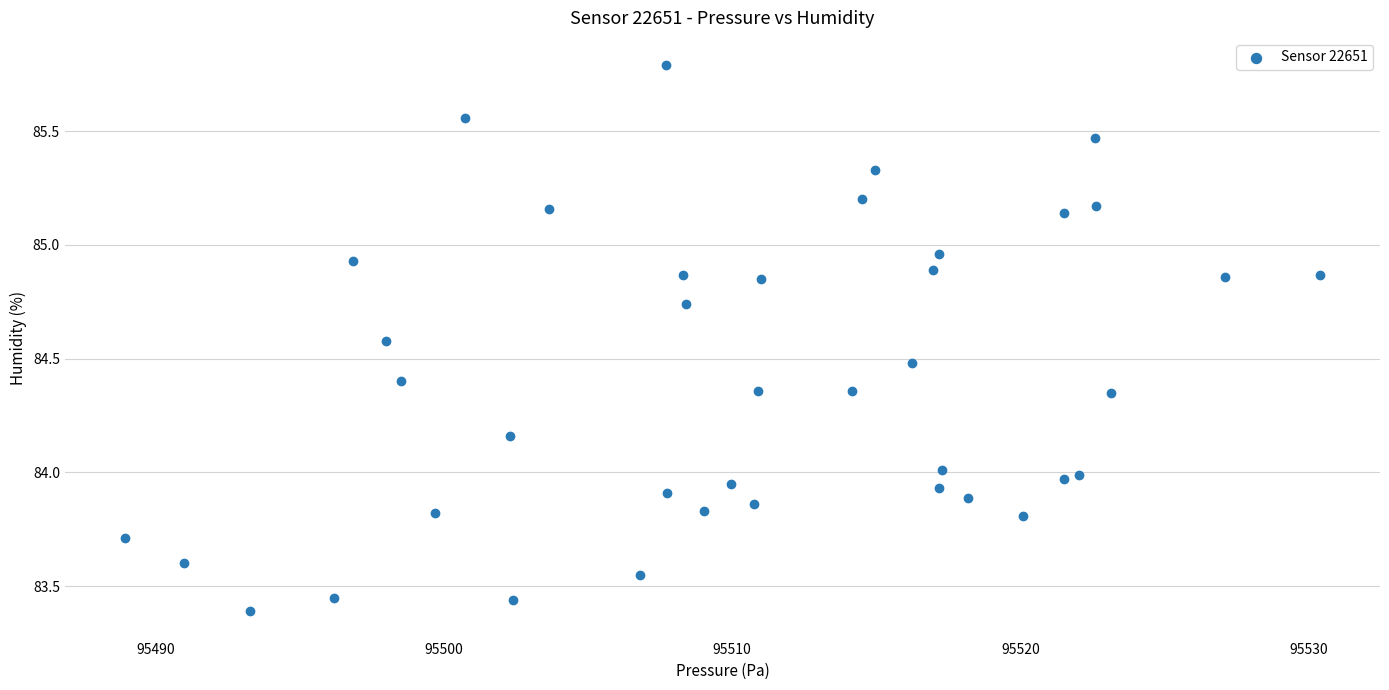

What is the range of X values (max minus min)?

41.5